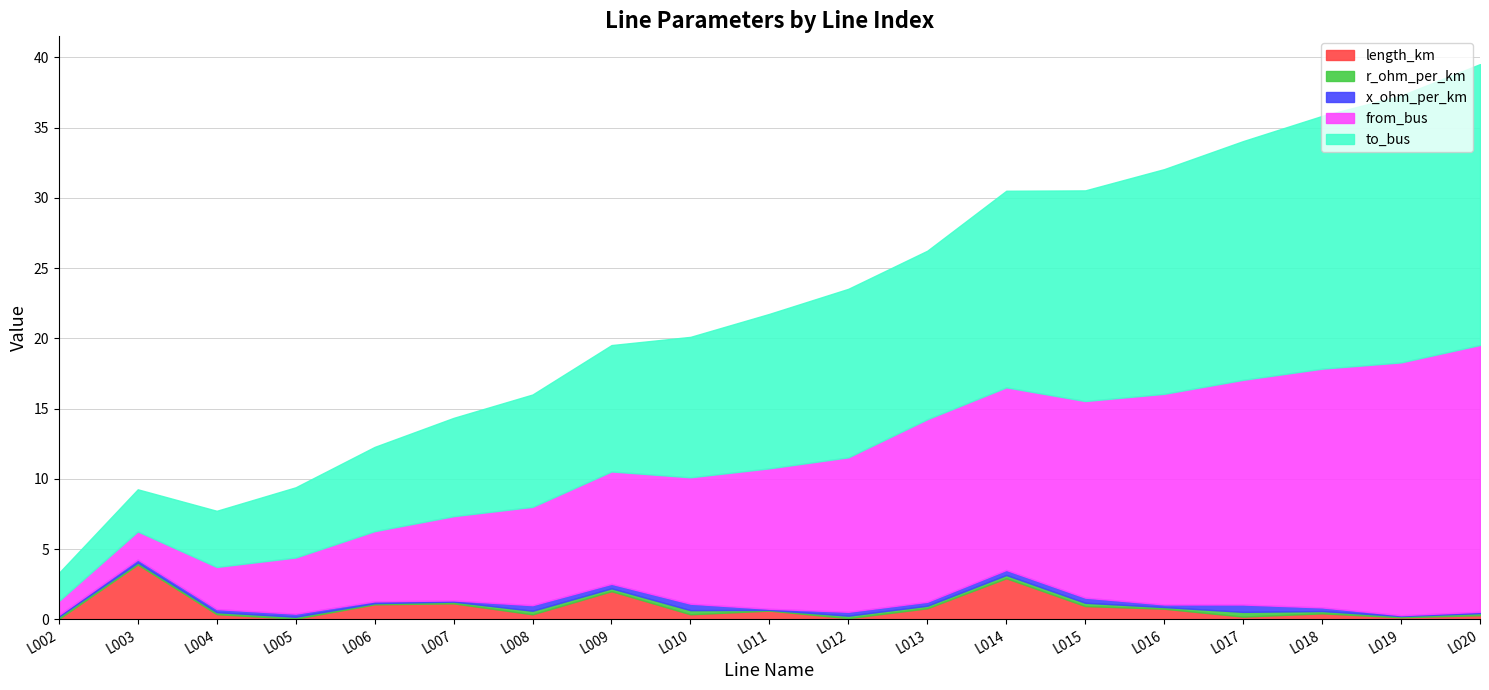

True or false: to_bus has more than 2 points higher than both neighbors.

False